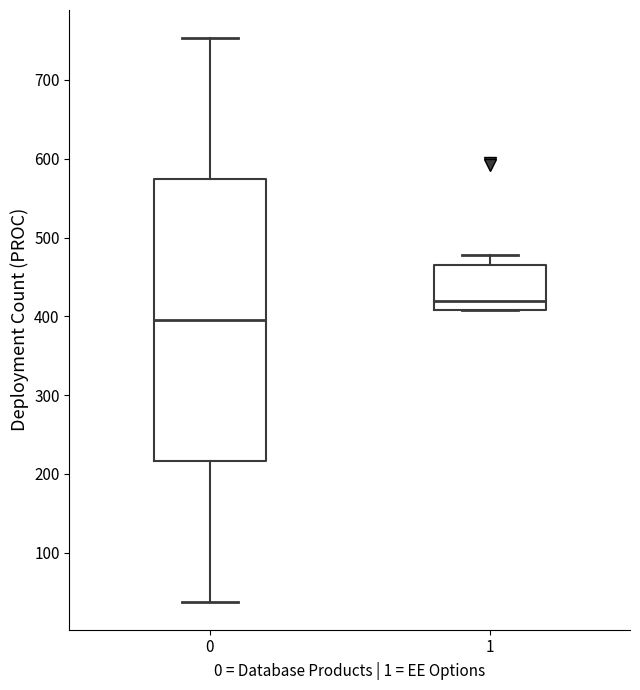

Reading left to right, transcribe this box plot: for each box, give where its median line is, the range the box spans, and where its two whiskers end, as read against the y-axis. The values are not printed on the chart, so give them approximately, as read against the axis.

0: median 400, box 220 to 570, whiskers 40 to 750
1: median 420, box 410 to 470, whiskers 410 to 480